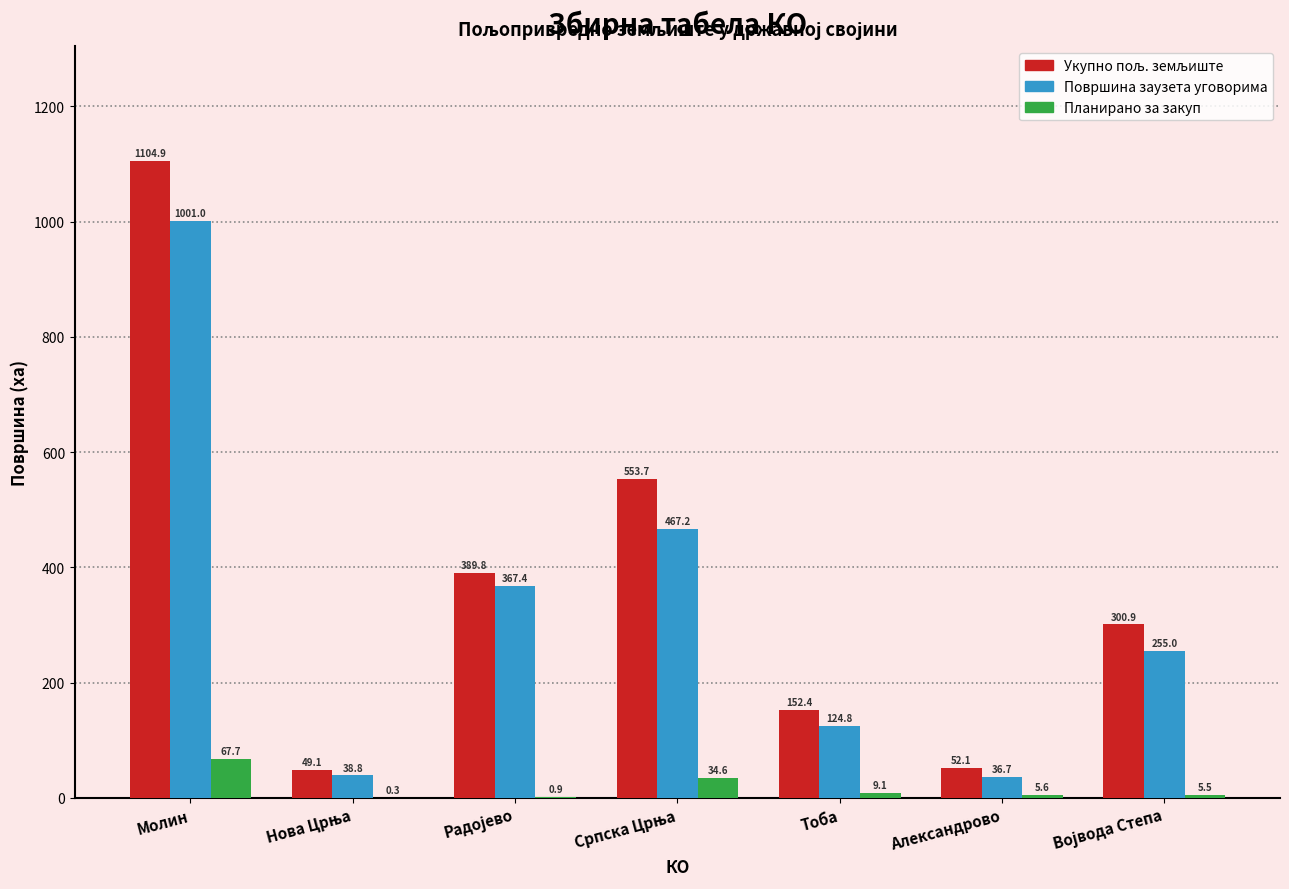

Is it true that Површина заузета уговорима equals 36.7 at Александрово?

True